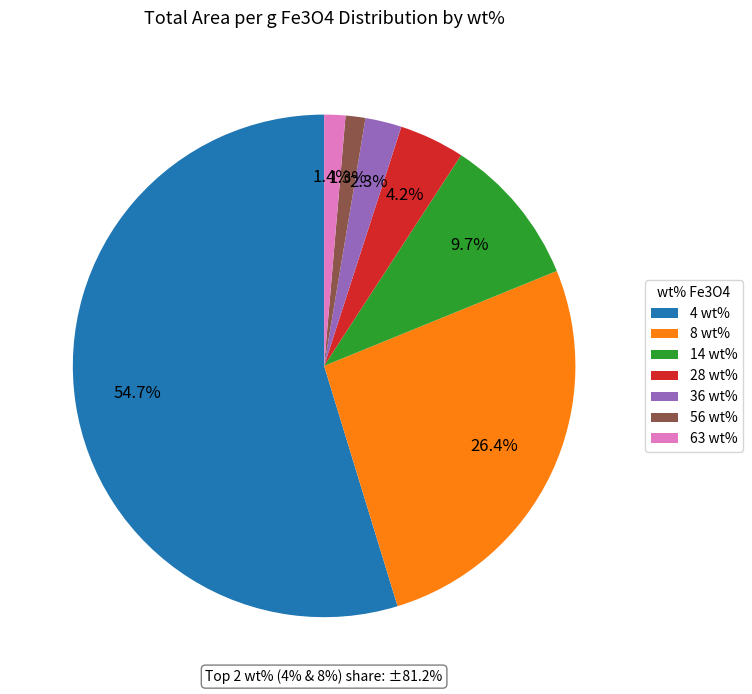

To the nearest percent, what is the average slice percentage?

14%